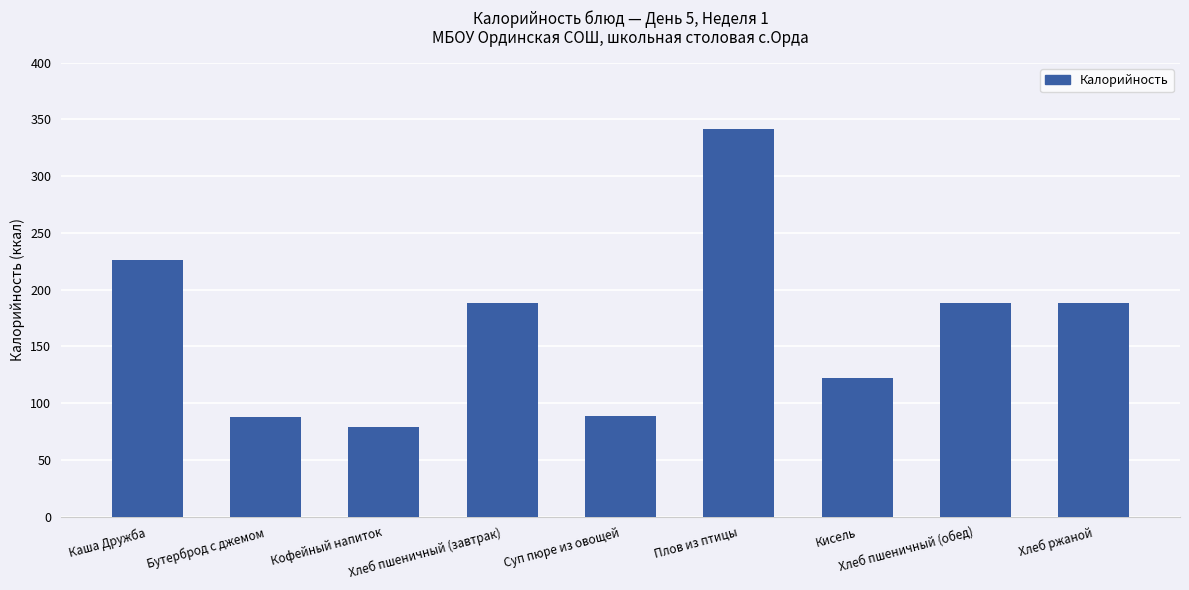

True or false: the data shows 125.4 at Суп пюре из овощей.

False